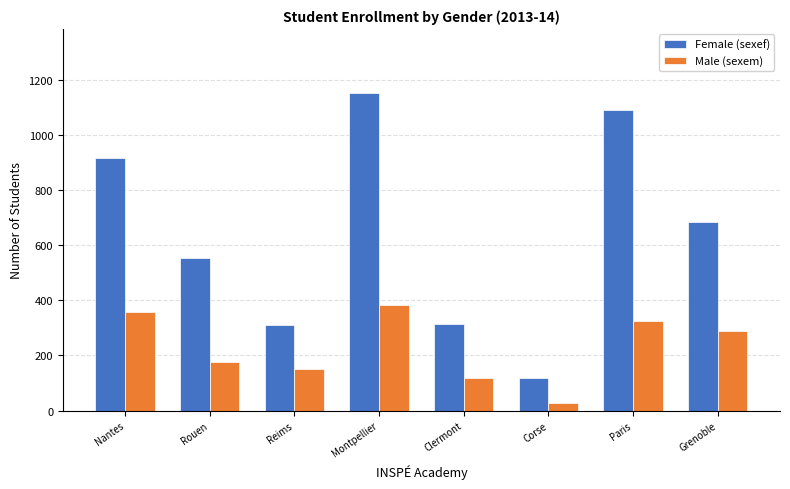

What is the difference between the maximum and second lowest values in the Female (sexef) series?

843